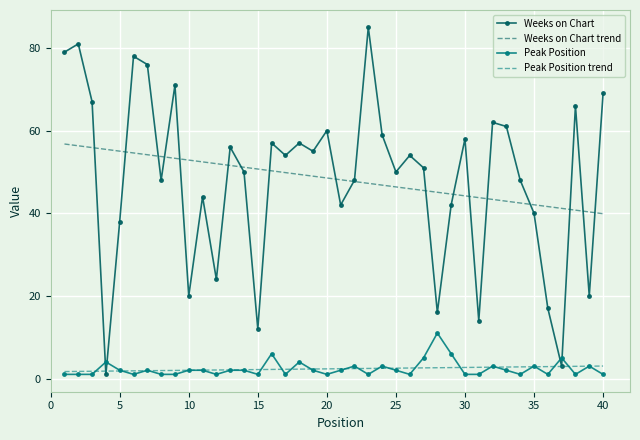

What are all the series names shown in the legend?

Weeks on Chart, Weeks on Chart trend, Peak Position, Peak Position trend